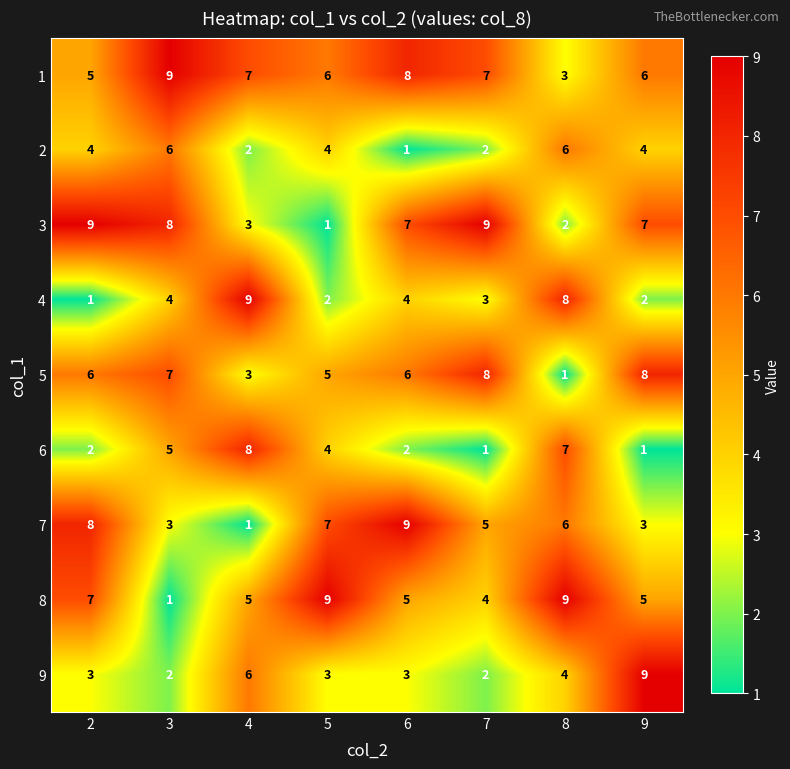

Count the number of categories in the chart.

8